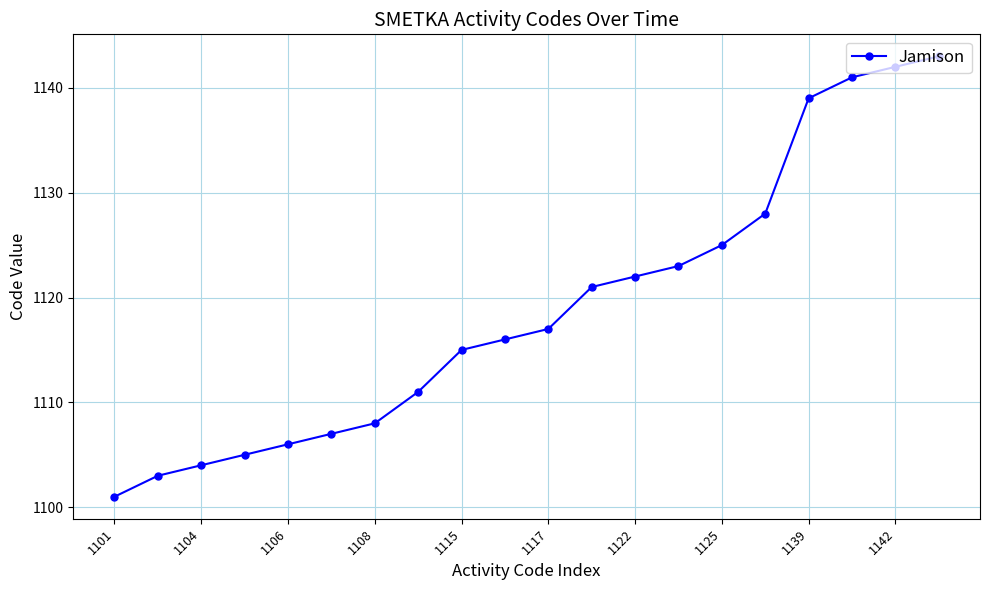

How many lines are shown in the chart?

1